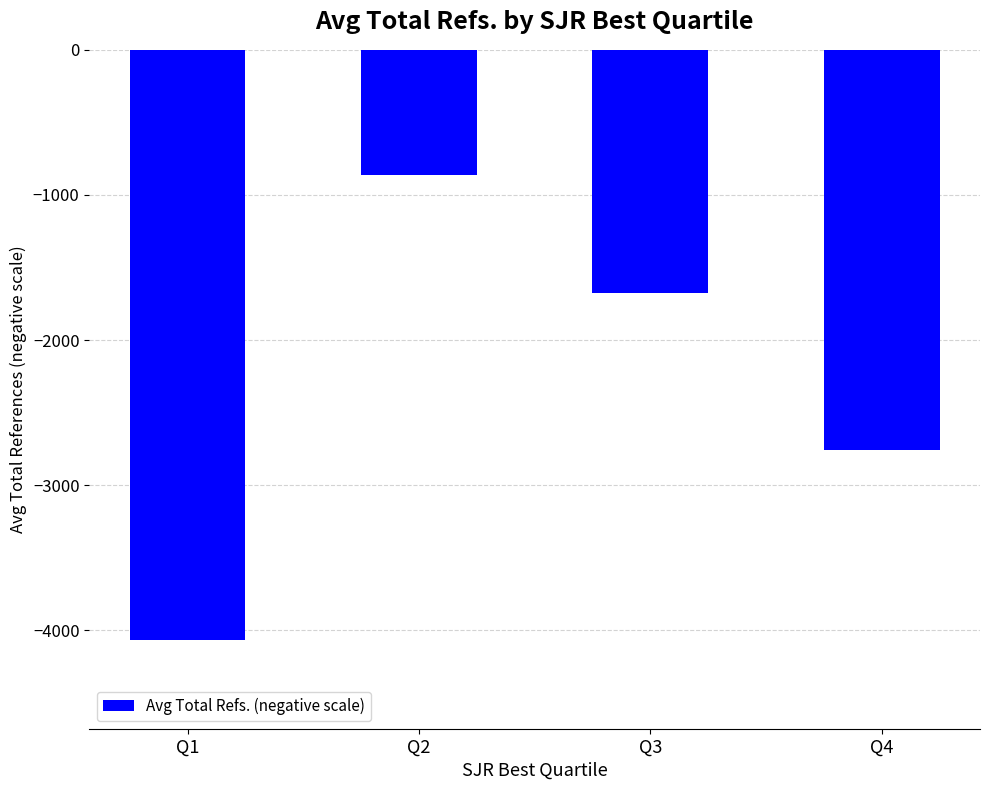

At which category does the chart reach its peak across all series?

Q2